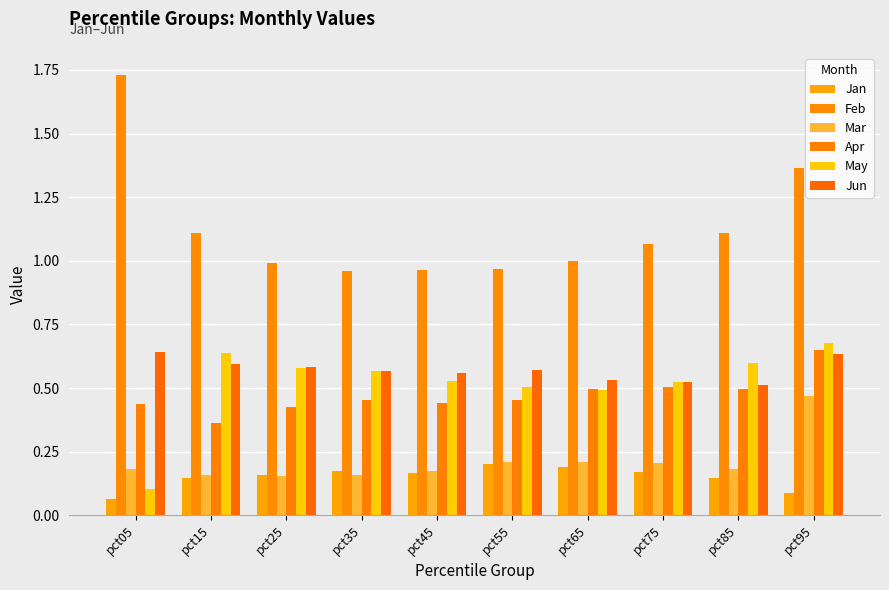

What is the difference between the second highest and minimum values in the Jan series?

0.1